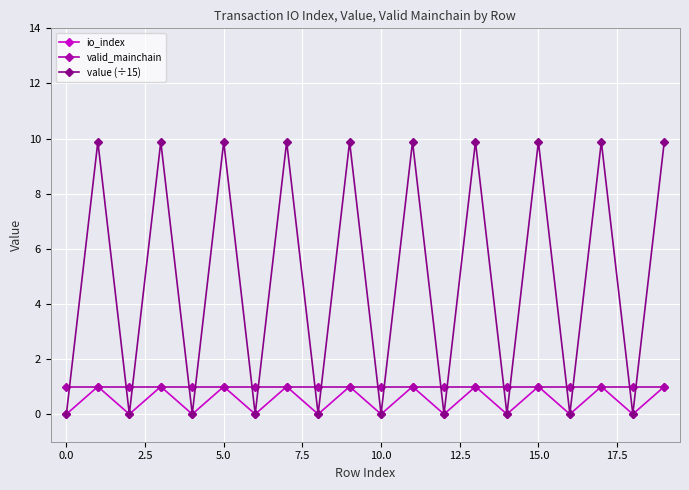

At how many categories does at least one series exceed 8?

10